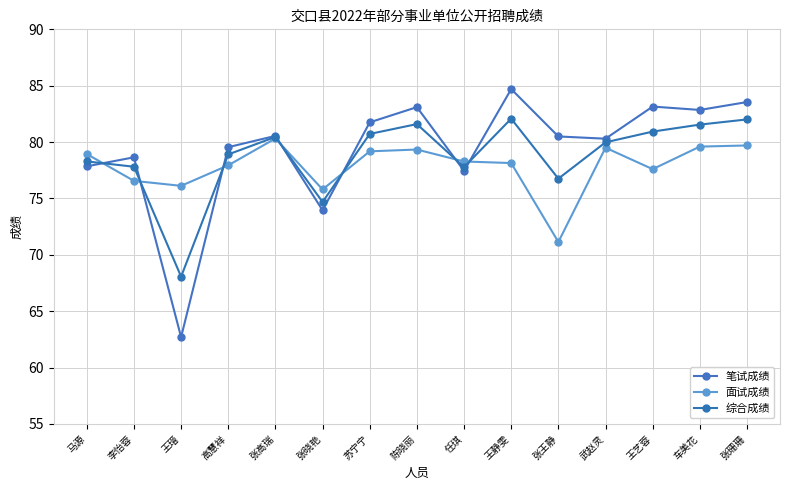

Count the number of data series in this chart.

3